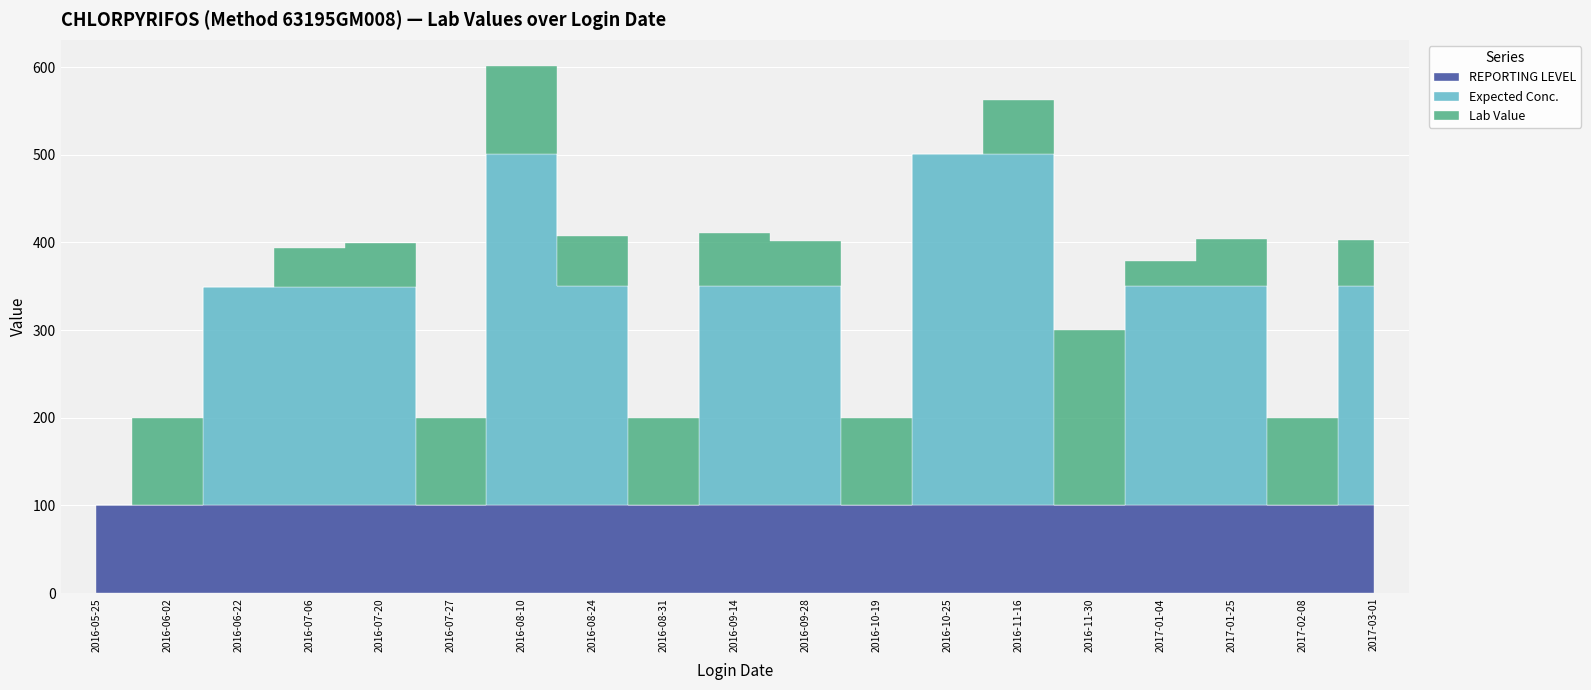

What is the label of the 3rd point from the right?

2017-01-25